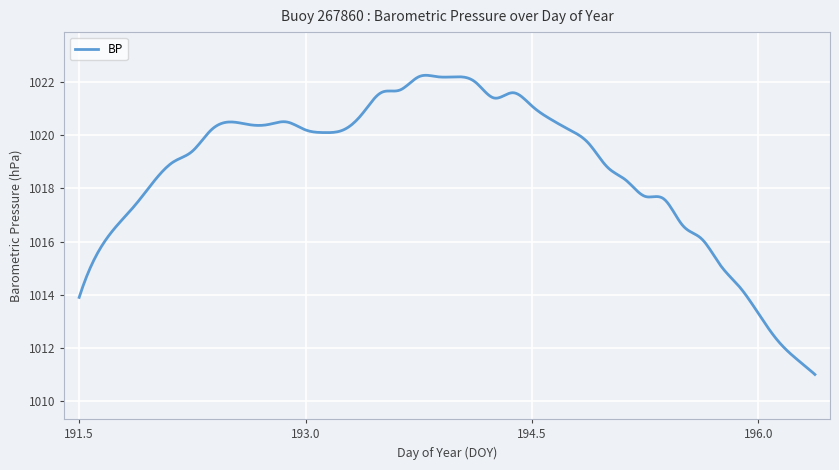

What is the smallest value displayed?

1011.0